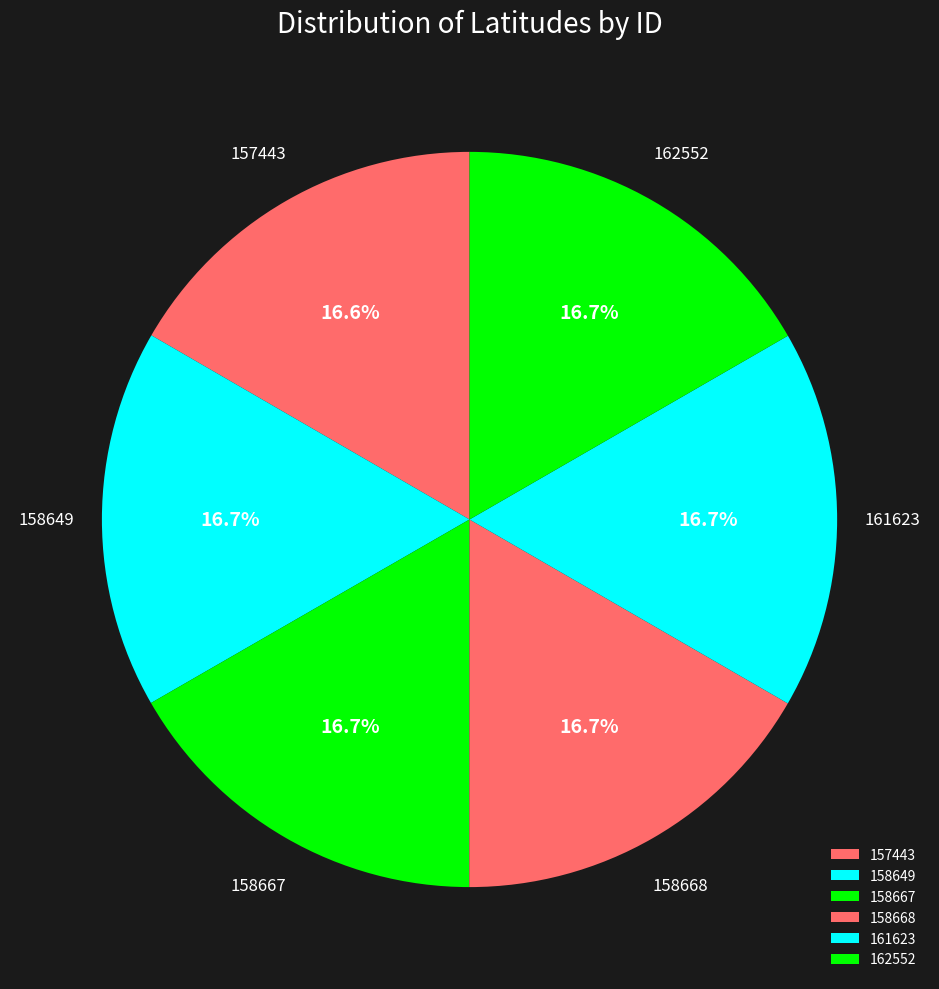

What percentage do 157443 and 162552 together represent?

33.3%